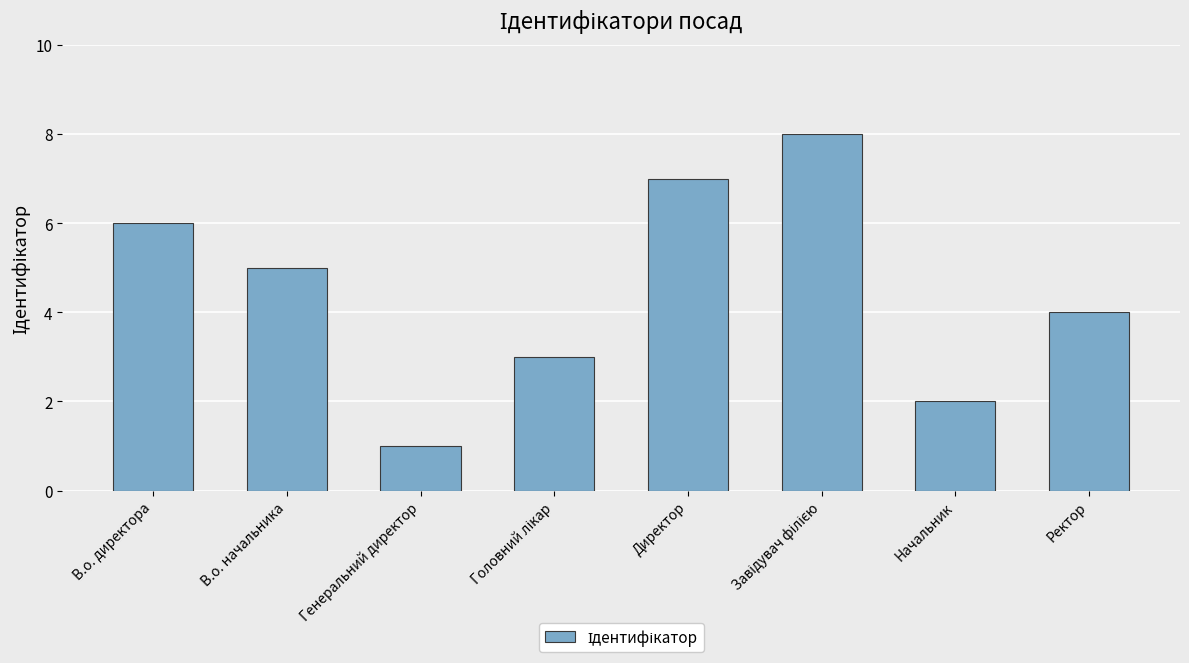

What is the label of the 5th bar from the left?

Директор